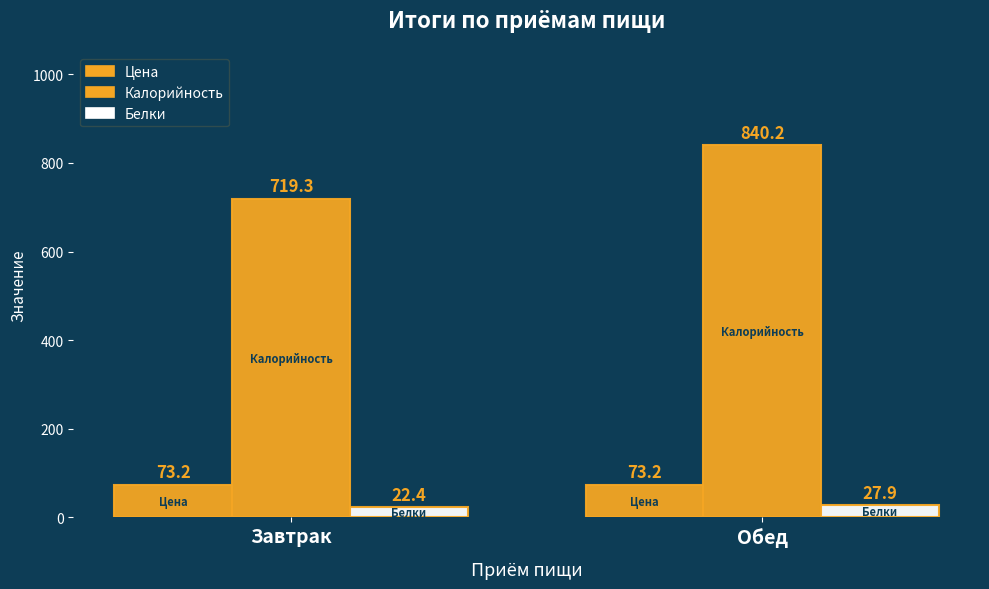

How many bars are there in total?

6